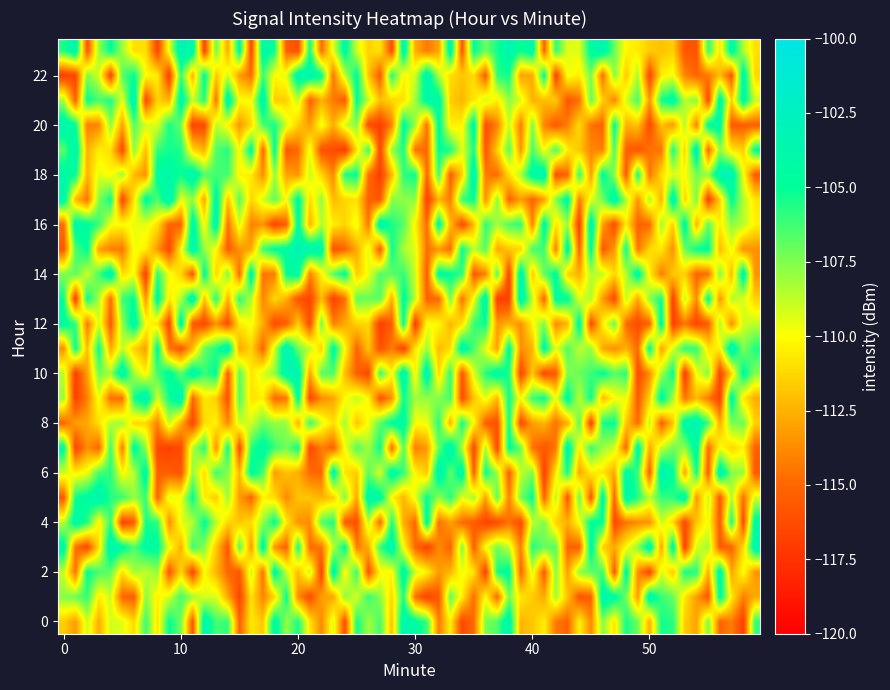

Which series has the largest total across all categories?

23